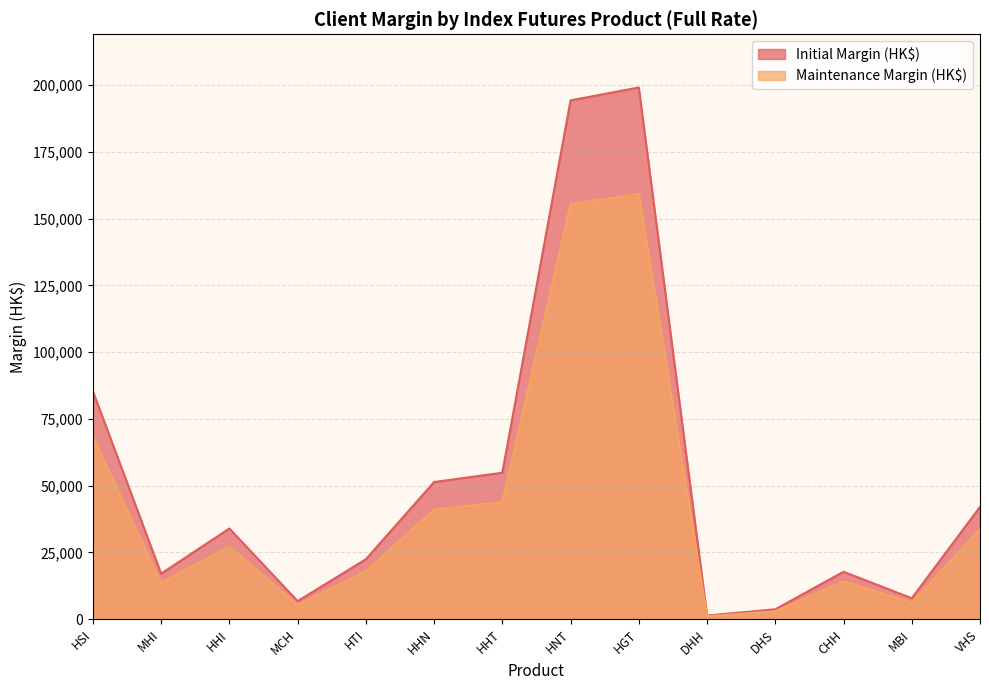

Count the number of categories in the chart.

14